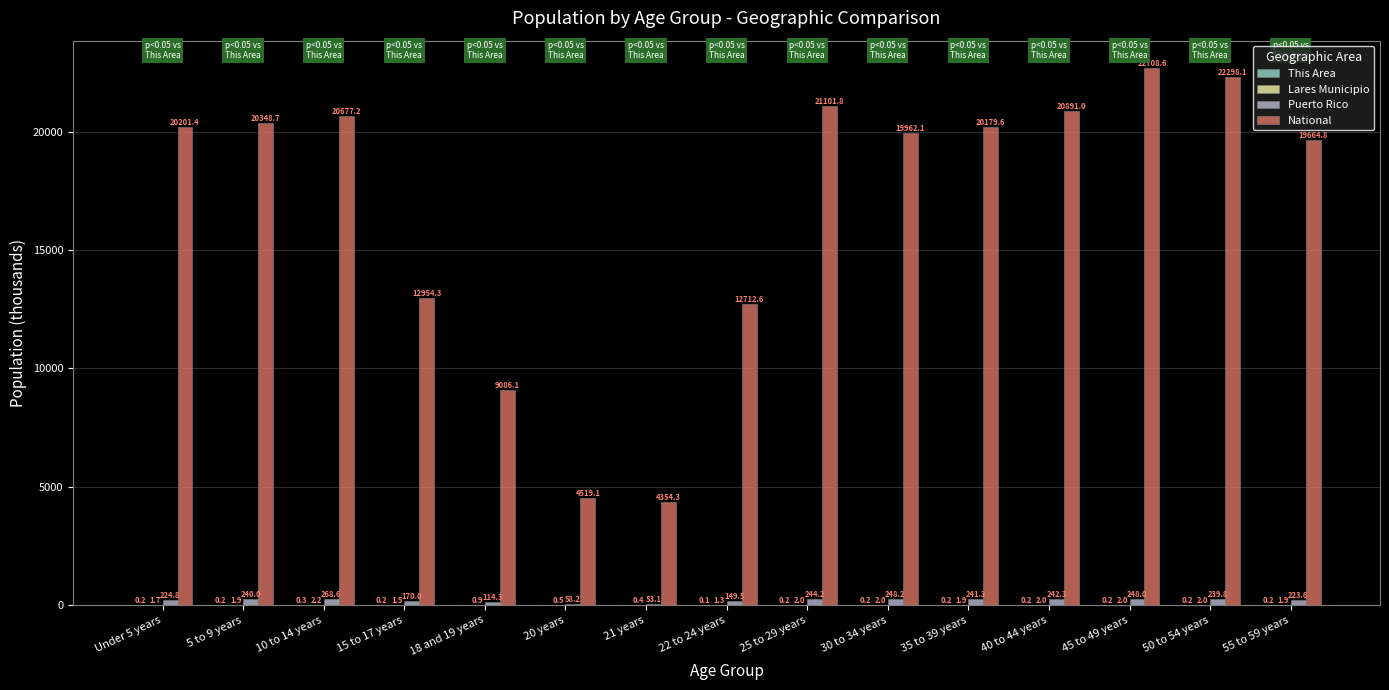

What is the sum of the Puerto Rico values at 5 to 9 years and 55 to 59 years?

463.6